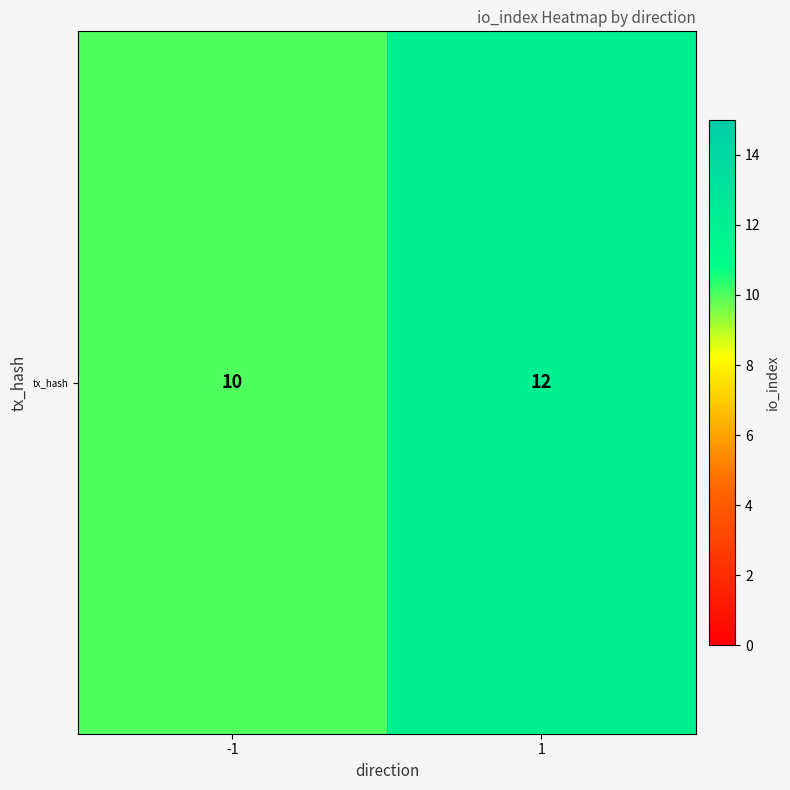

What is the difference between the values at -1 and 1?

2